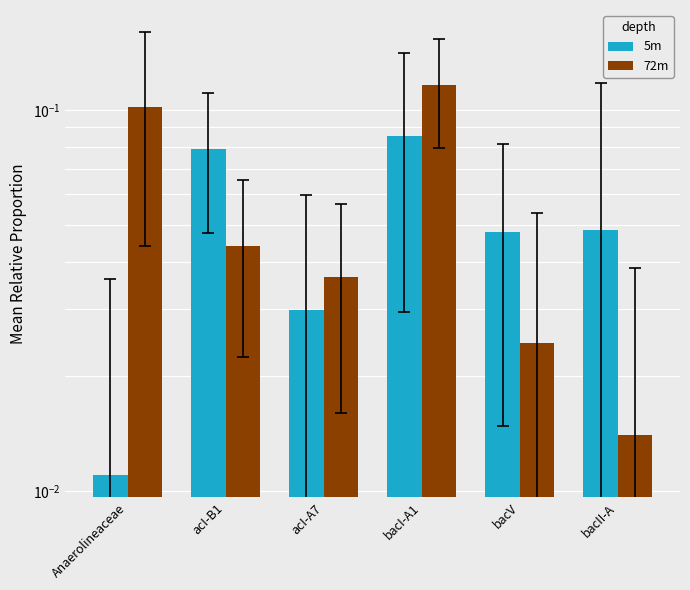

What is the average value of the 5m series?

0.1